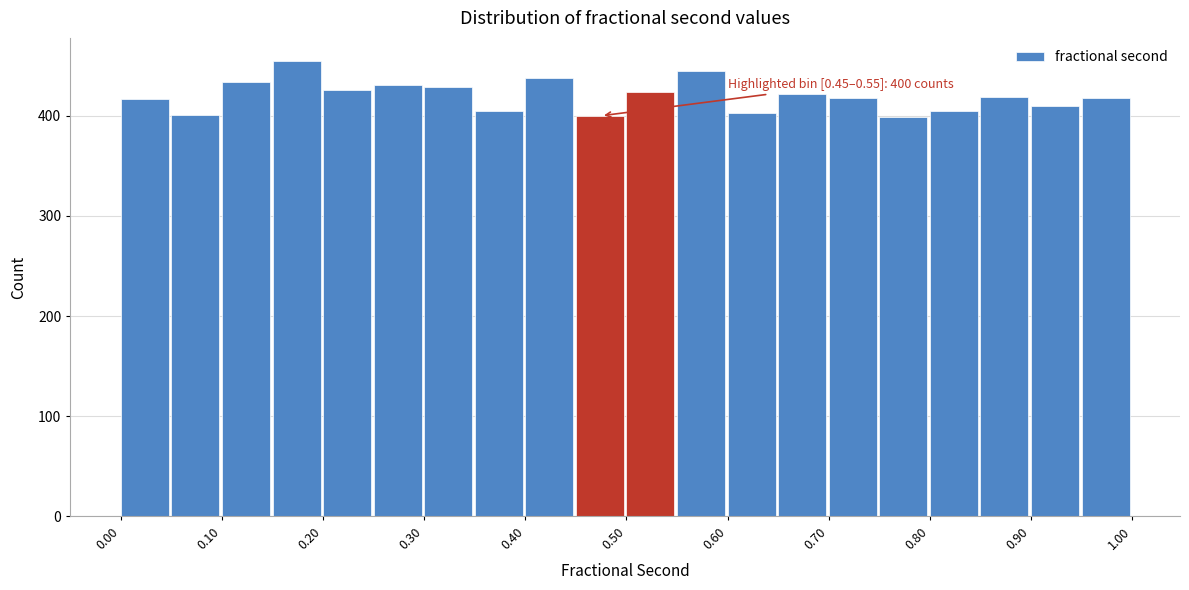

Over which range of the x-axis is the bar tallest?

0.15 to 0.20